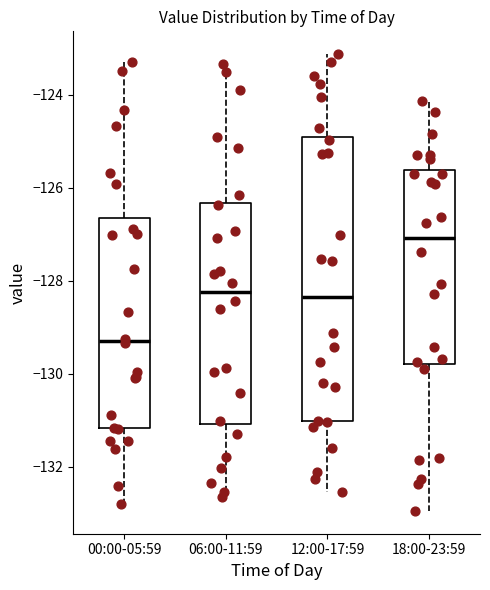

Reading left to right, read every box against the y-axis: the position of its median line, the range the box covers, and the ends of its whiskers. The values are not printed on the chart, so give them approximately, as read against the axis.

00:00-05:59: median -129.2, box -131.2 to -126.6, whiskers -132.8 to -123.4
06:00-11:59: median -128.2, box -131.0 to -126.4, whiskers -132.6 to -123.4
12:00-17:59: median -128.4, box -131.0 to -125.0, whiskers -132.6 to -123.2
18:00-23:59: median -127.0, box -129.8 to -125.6, whiskers -133.0 to -124.2